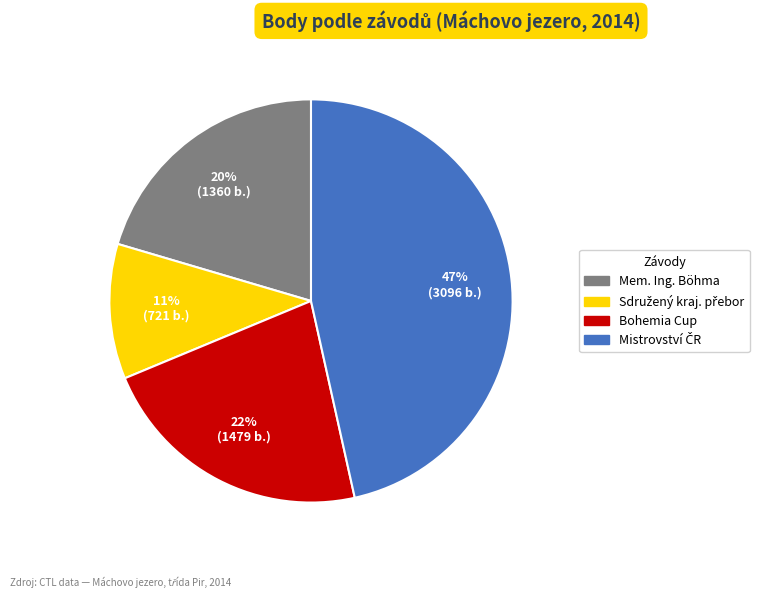

How many segments does this pie chart have?

4